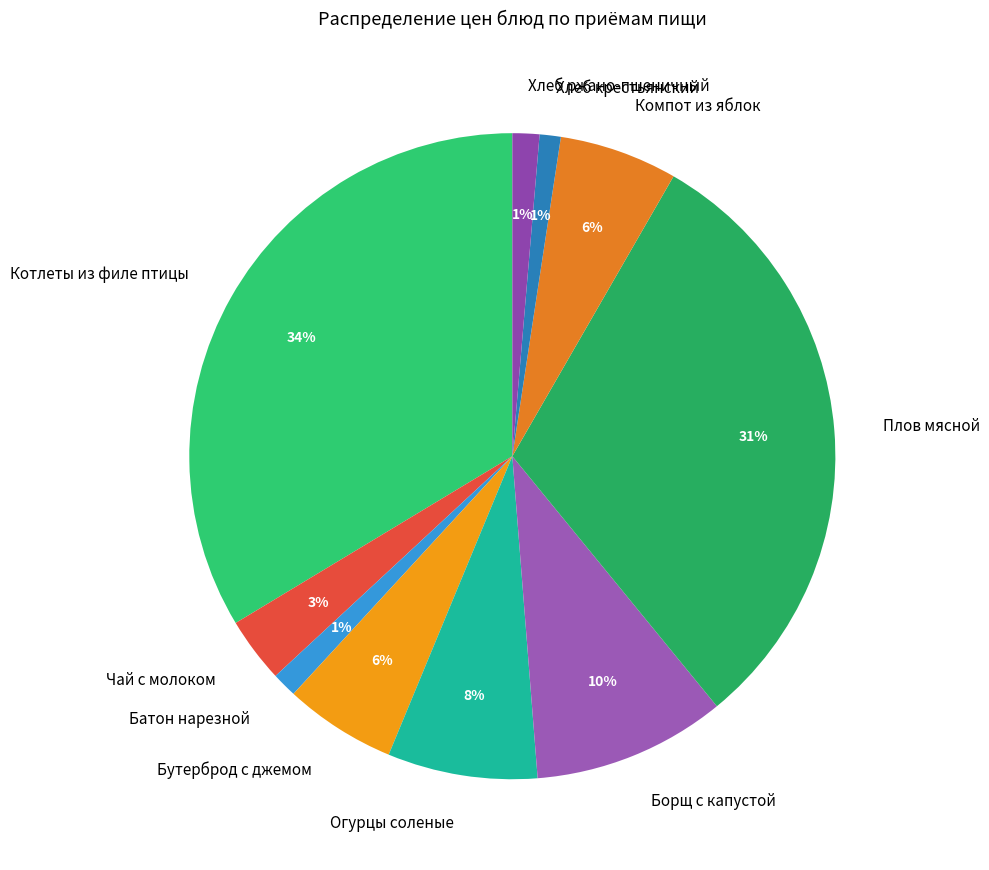

Is it true that Бутерброд с джемом is 1% of the pie?

False